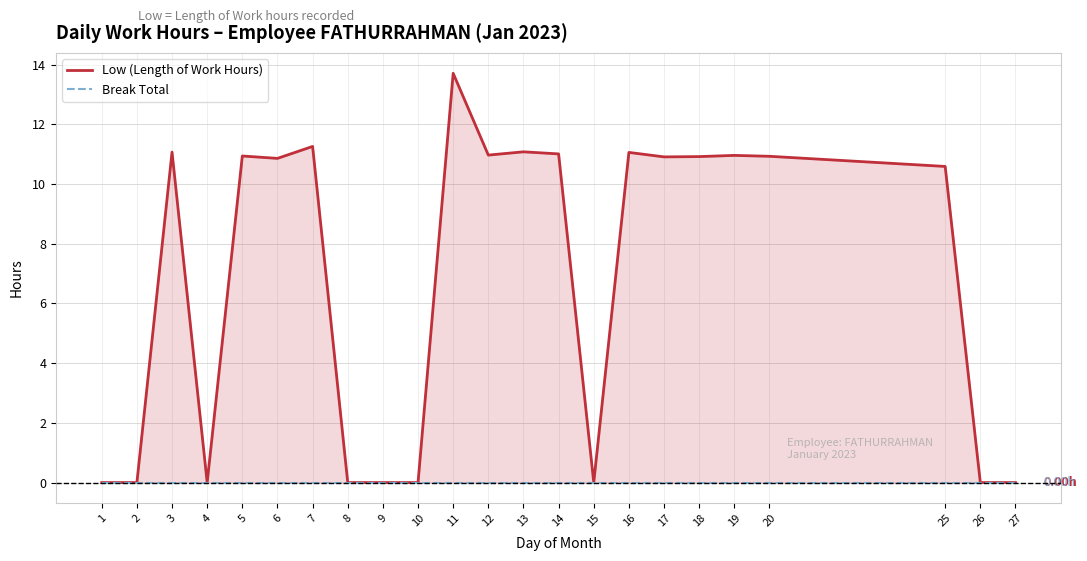

Is the value of Break Total at 17 greater than the value of Low (Length of Work Hours) at 1?

No